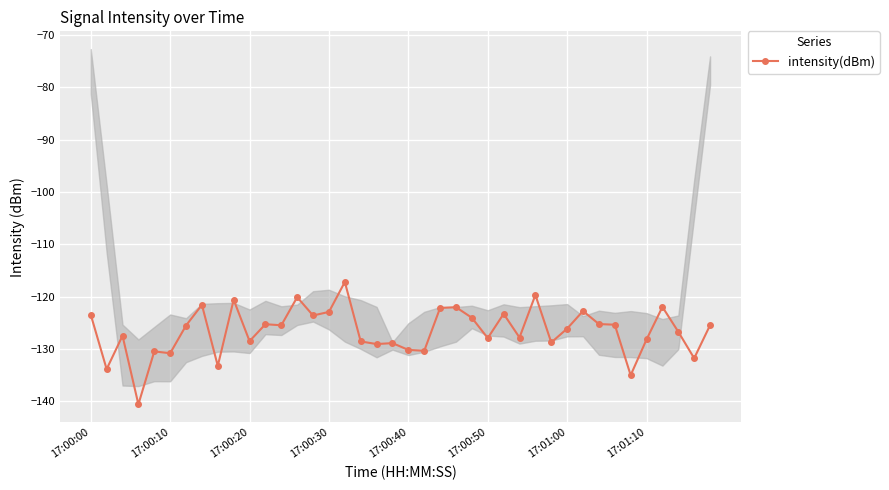

How many data points does each series have?

40